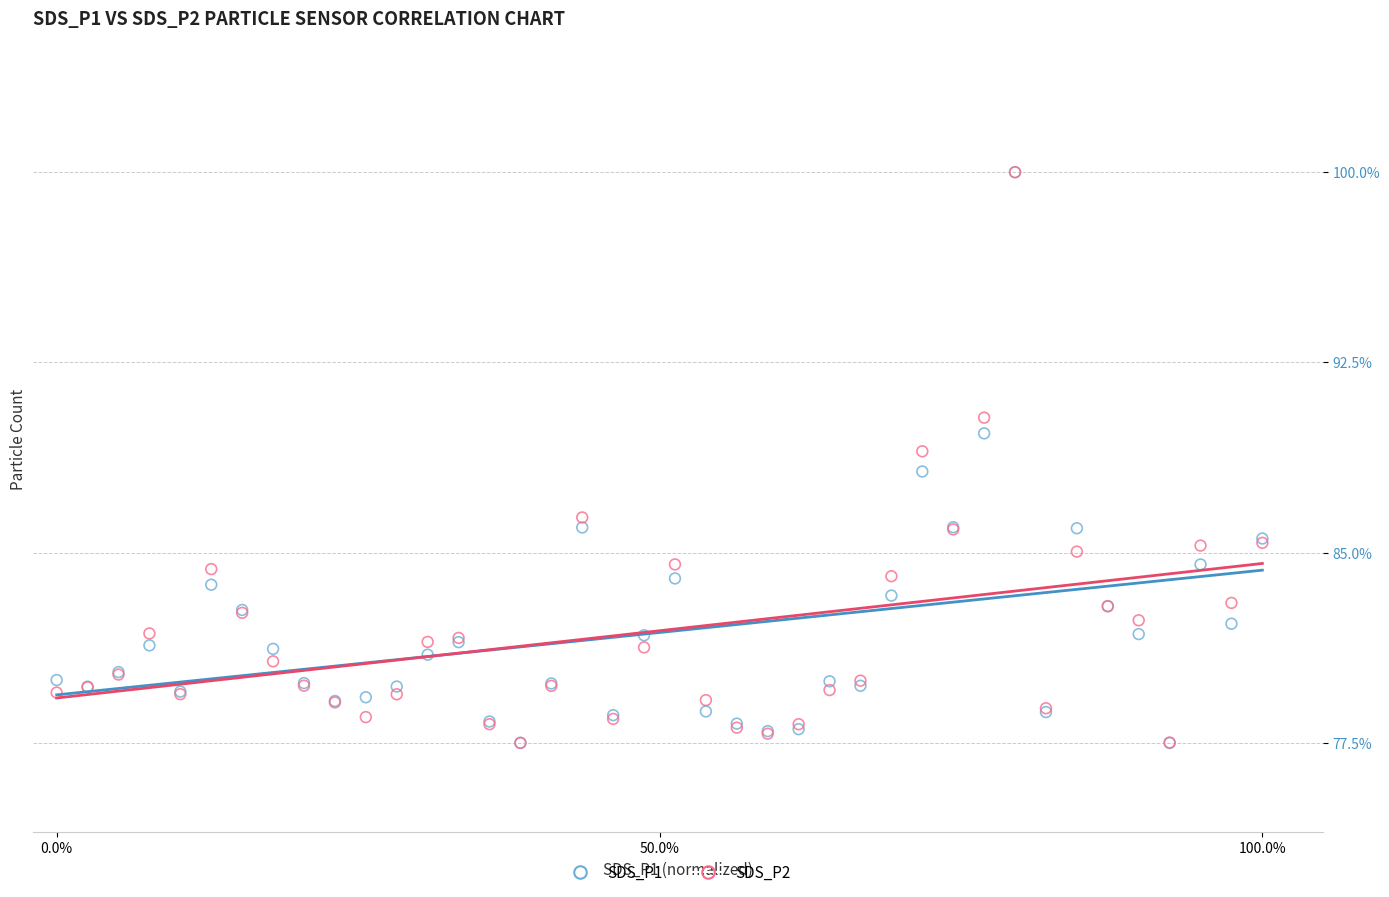

What are all the series names shown in the legend?

SDS_P1, SDS_P2